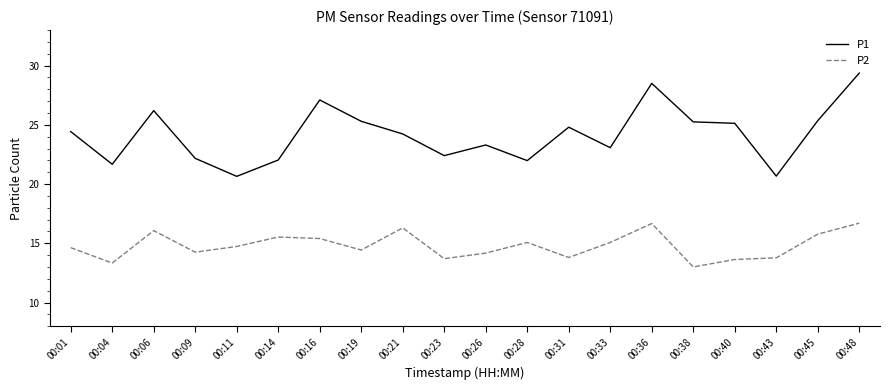

What is the approximate value of P1 at 00:36?

28.5